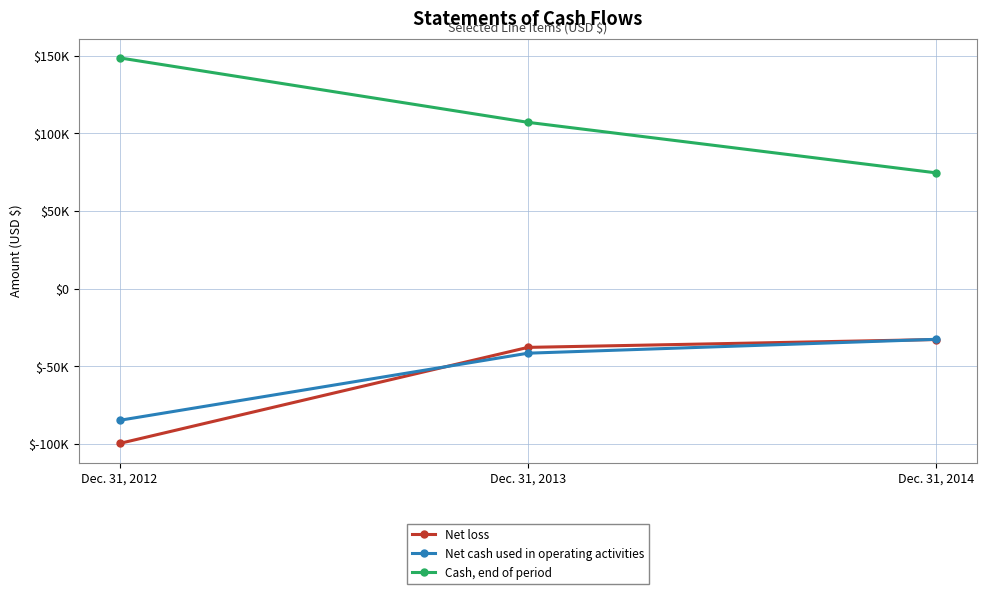

Does the chart have visible grid lines?

Yes